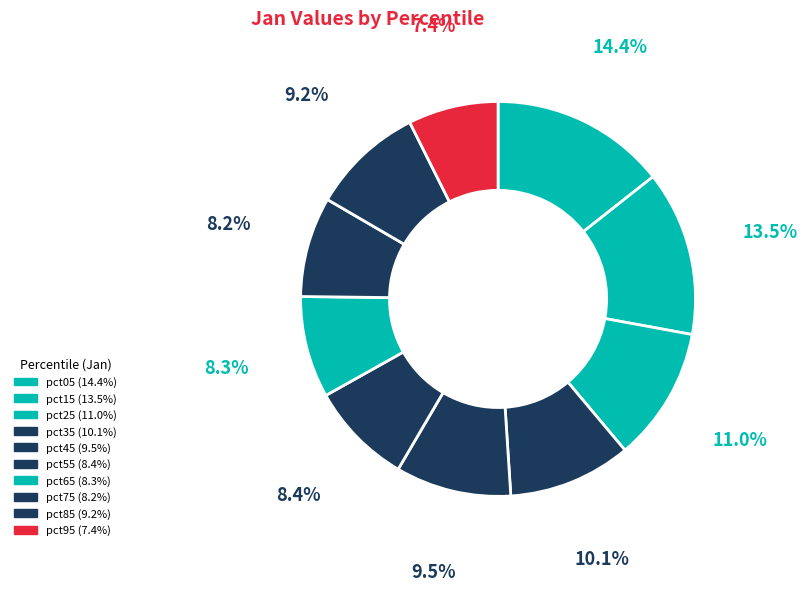

How many segments does this pie chart have?

10